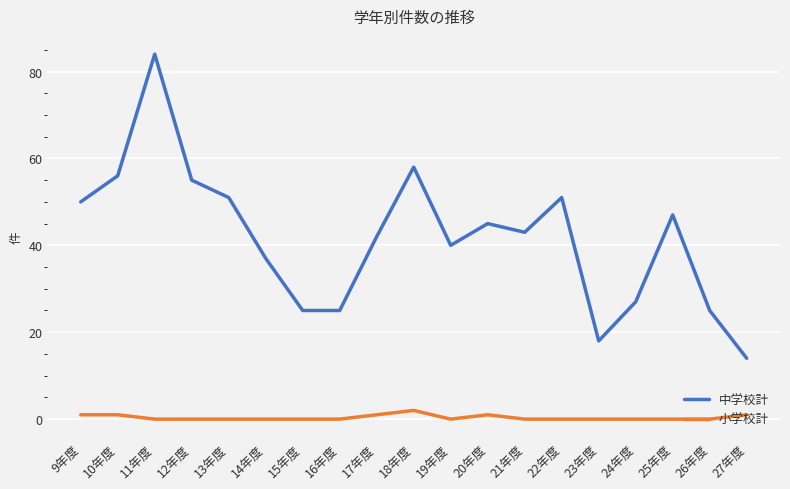

Which series has the largest range (max minus min)?

中学校計